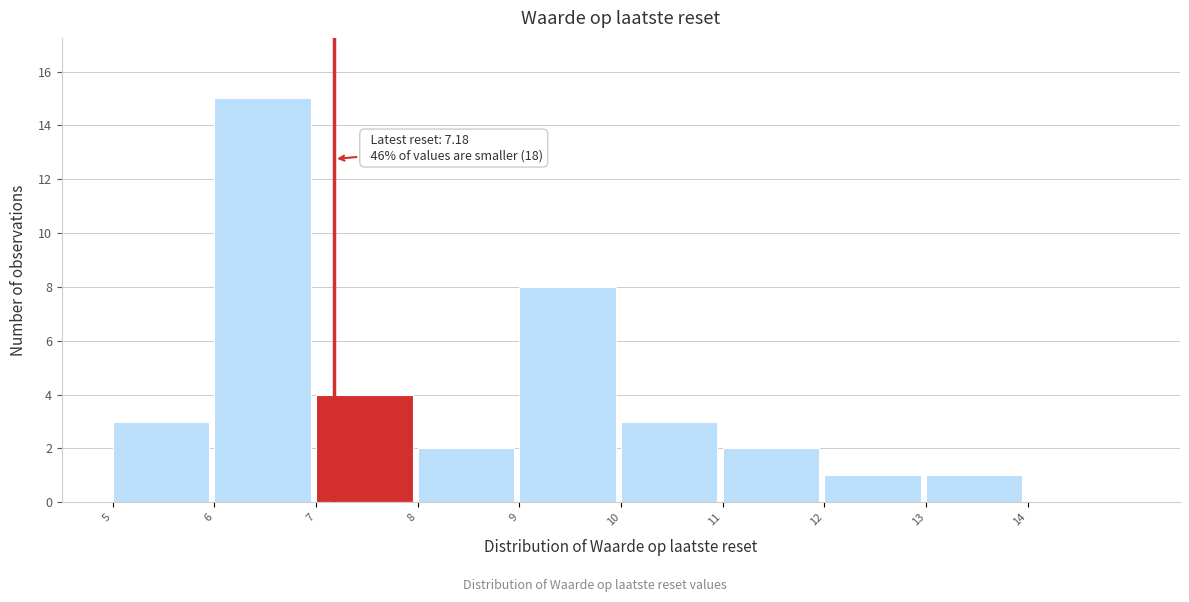

Which range on the x-axis has the tallest bar?

6 to 7